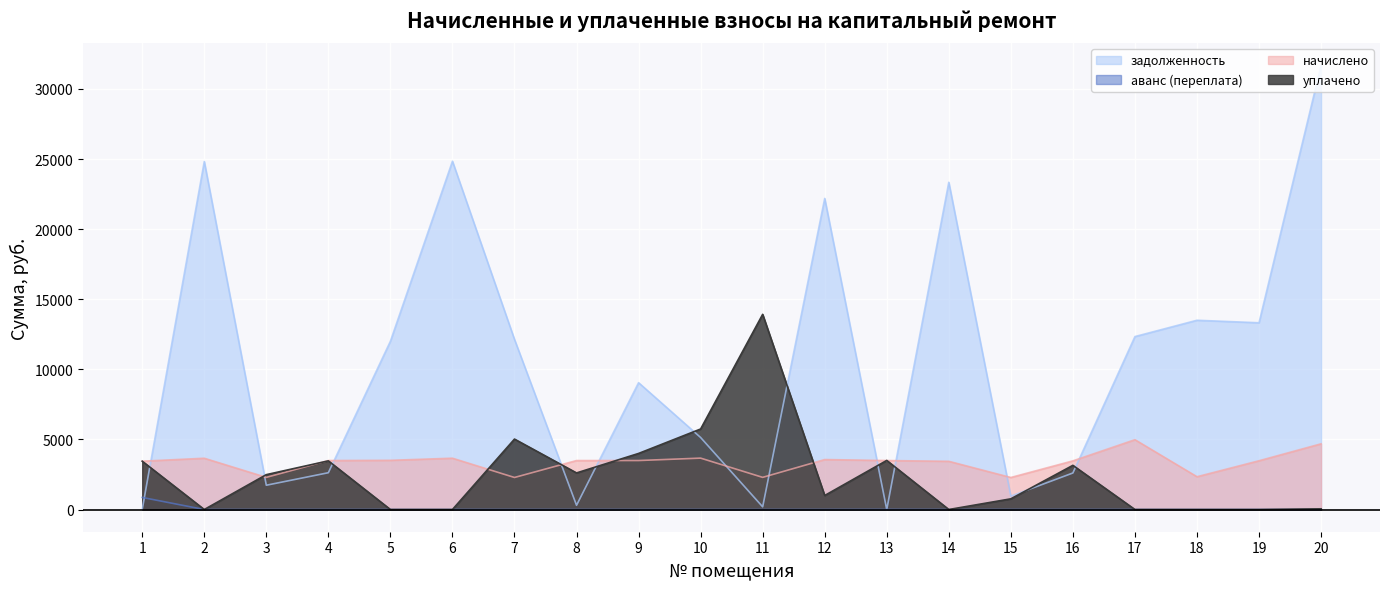

The начислено series shows 3494.4 at 4. True or false?

True